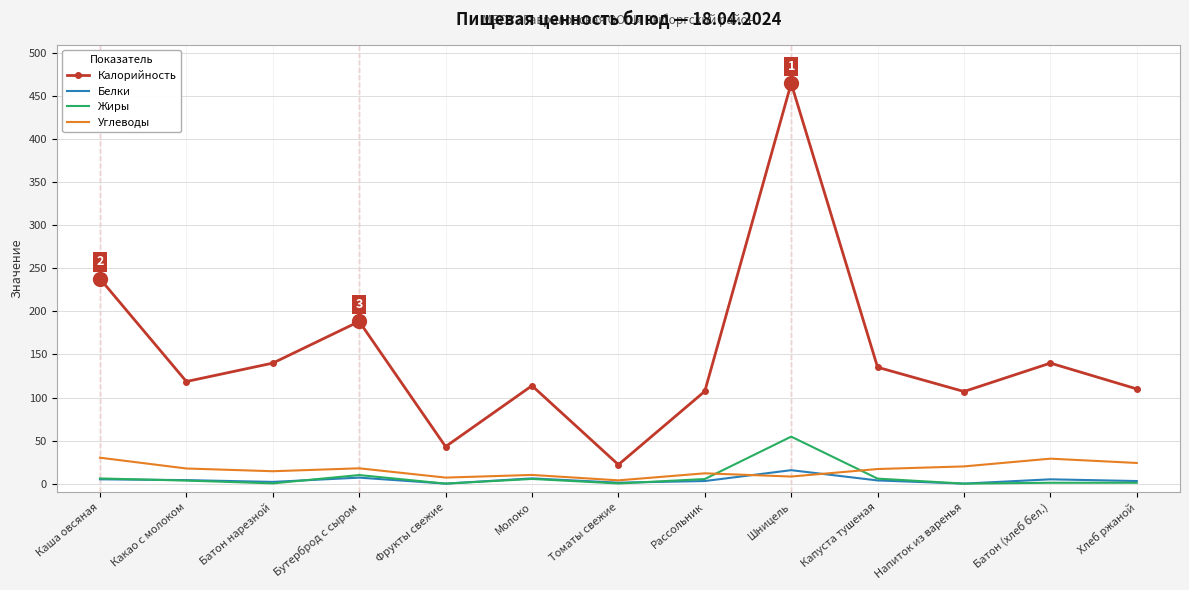

What is the highest value of the Калорийность series?

465.0